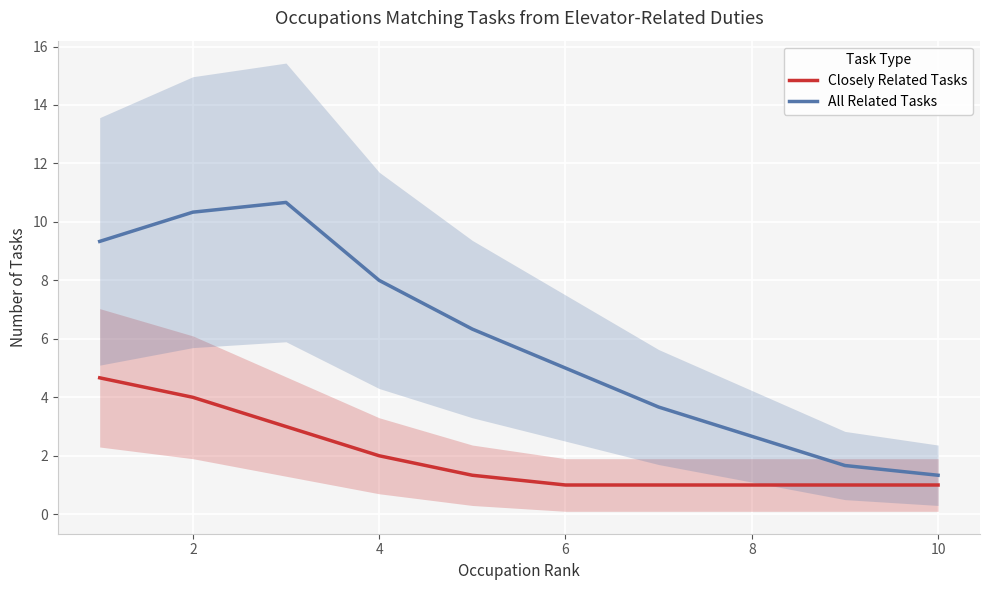

Is the value of All Related Tasks at 2 greater than the value of Closely Related Tasks at 4?

Yes